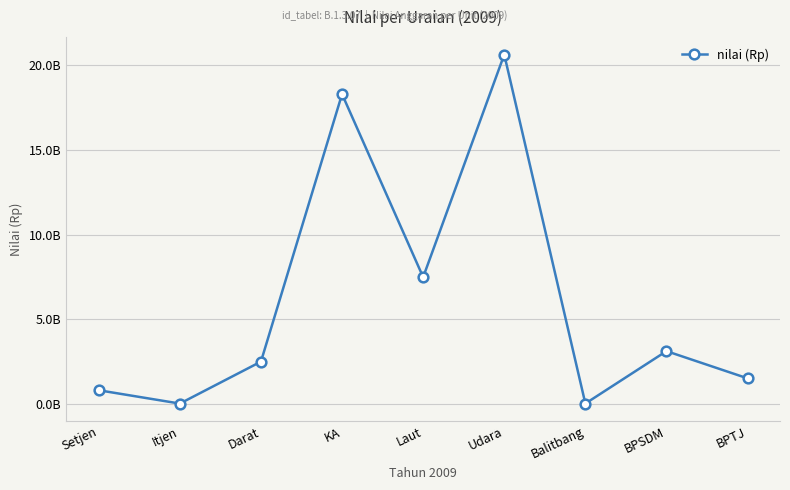

Reading right to left, extract all data points from this chart.

1503318148	3112895031	13170453	20644220279	7485201536	18305052812	2491834340	11861334	799325611